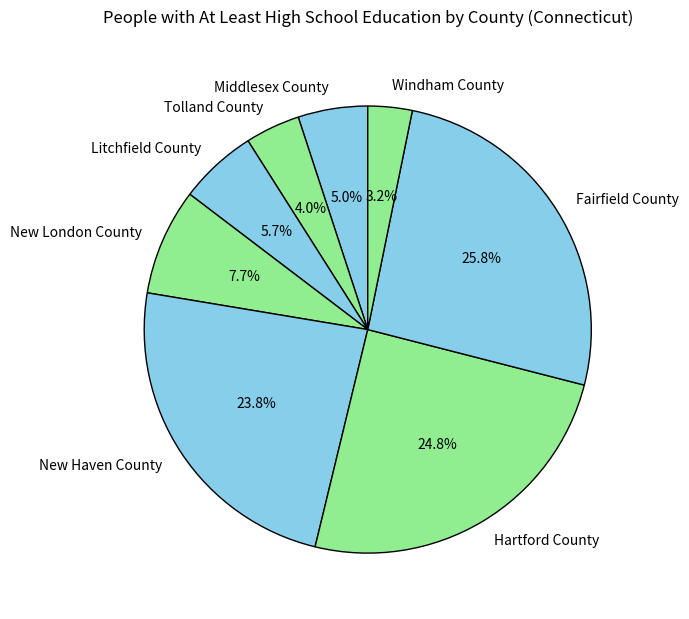

How many segments does this pie chart have?

8